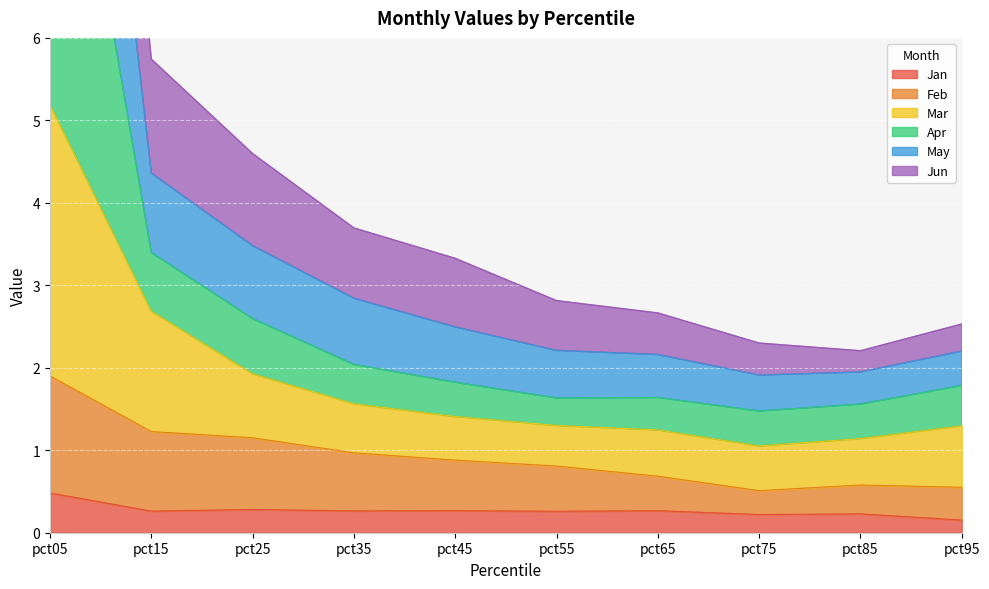

Read the Jan value at pct55.

0.3